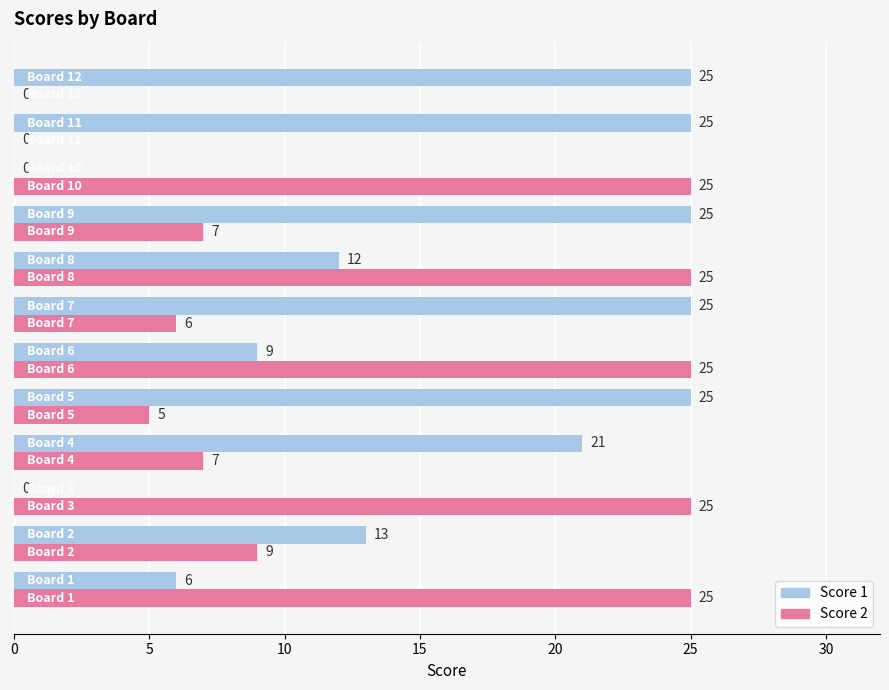

Which series has the largest total across all categories?

Score 1